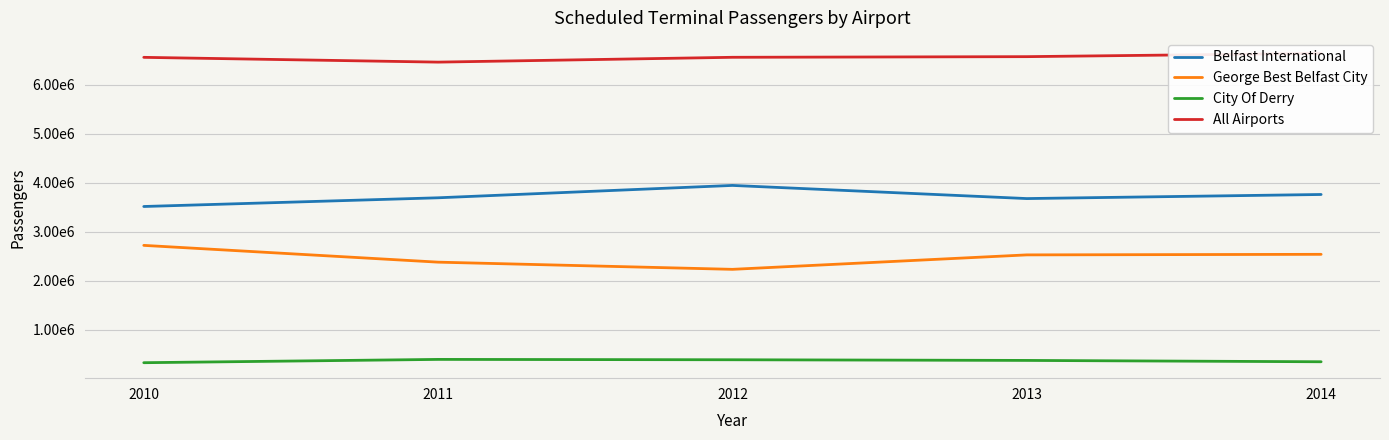

How many categories are shown in the chart?

5